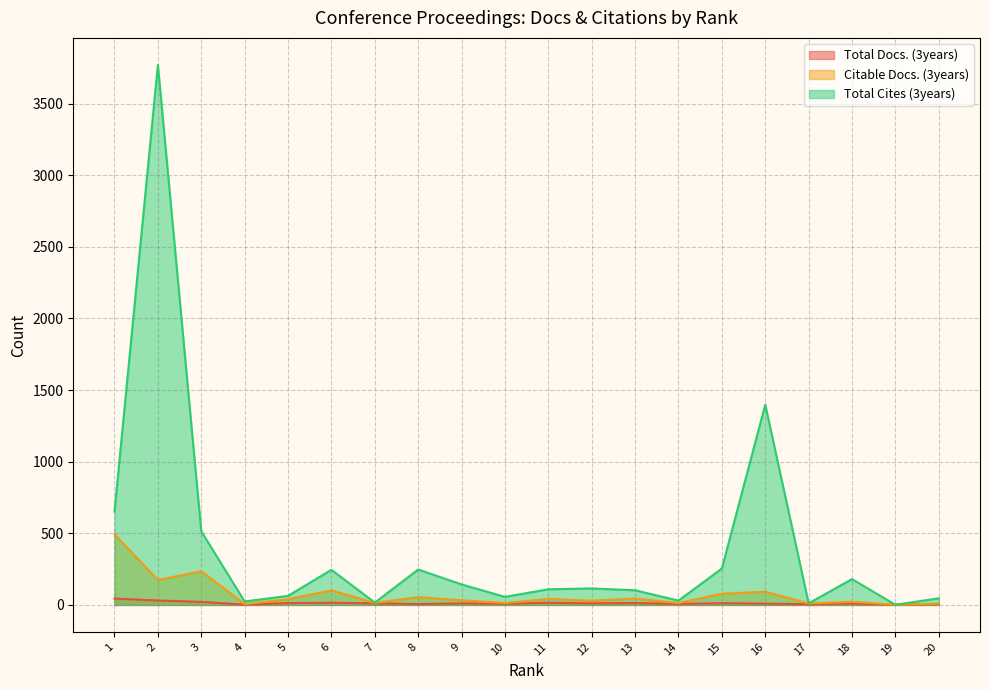

What is the maximum value for Total Cites (3years)?

3771